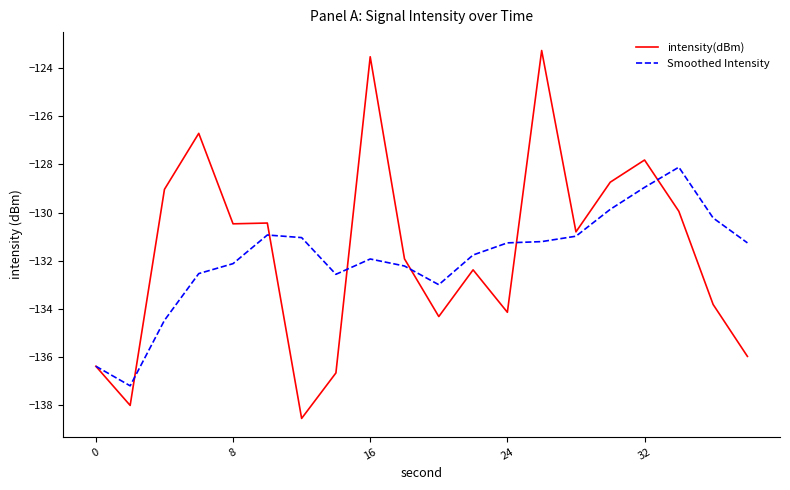

List the series in order of their peak value, highest first.

intensity(dBm), Smoothed Intensity